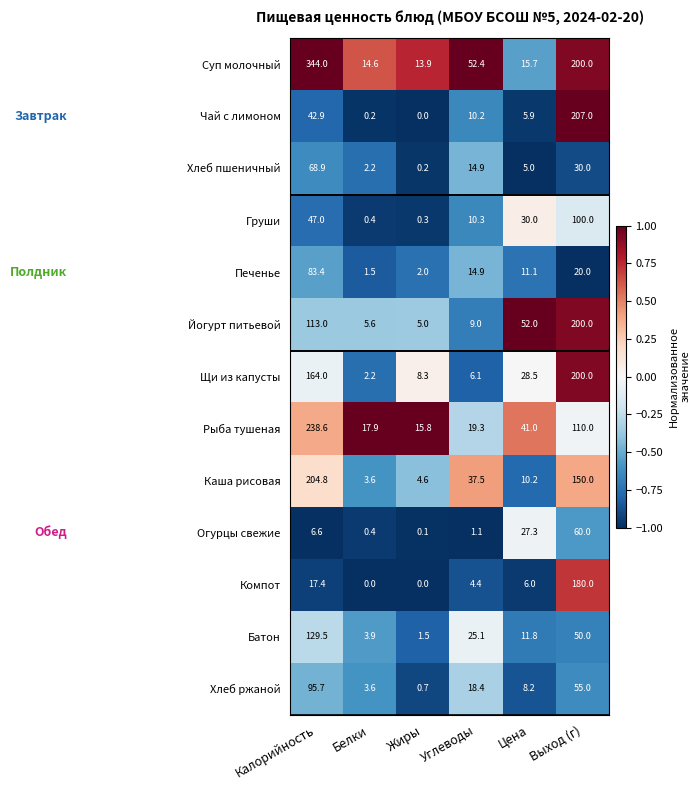

Which series has the largest total across all categories?

Суп молочный